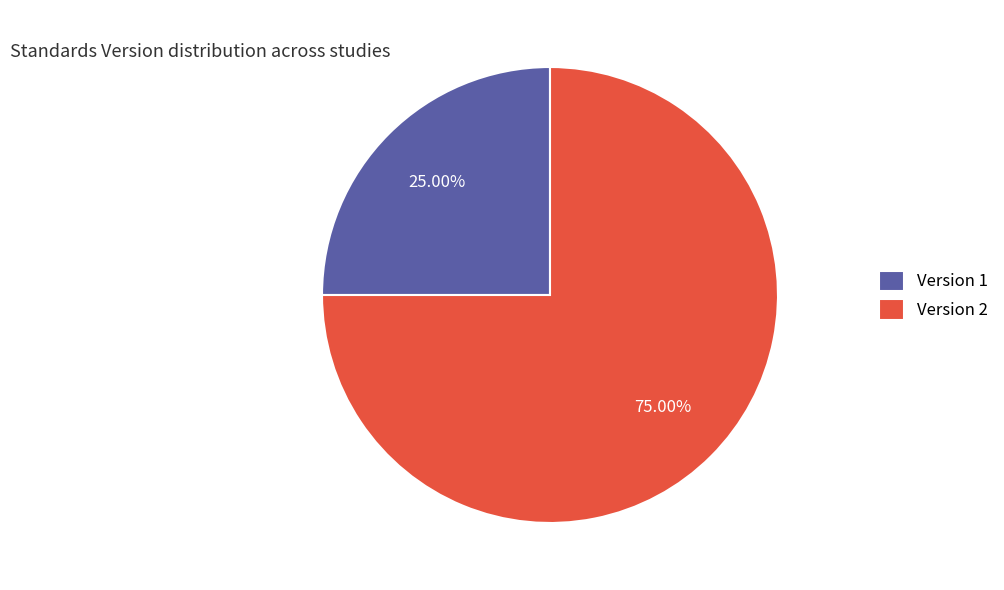

What is the ratio of the value at Version 1 to the value at Version 2?

0.3